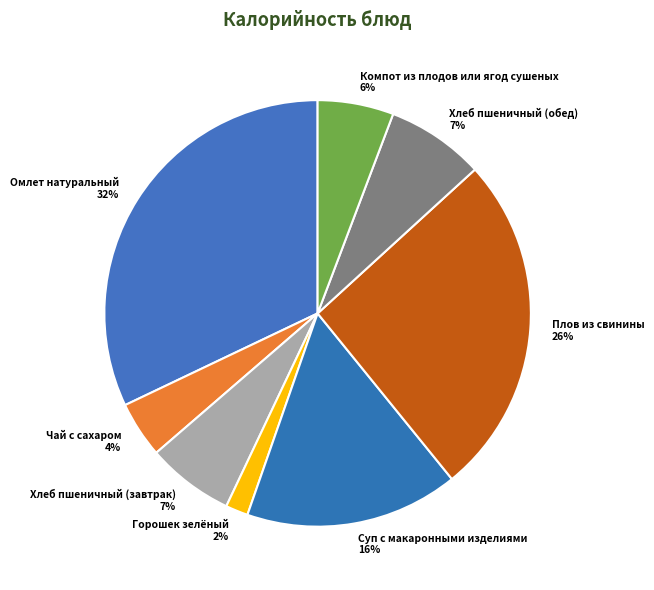

How many slices are in this pie chart?

8